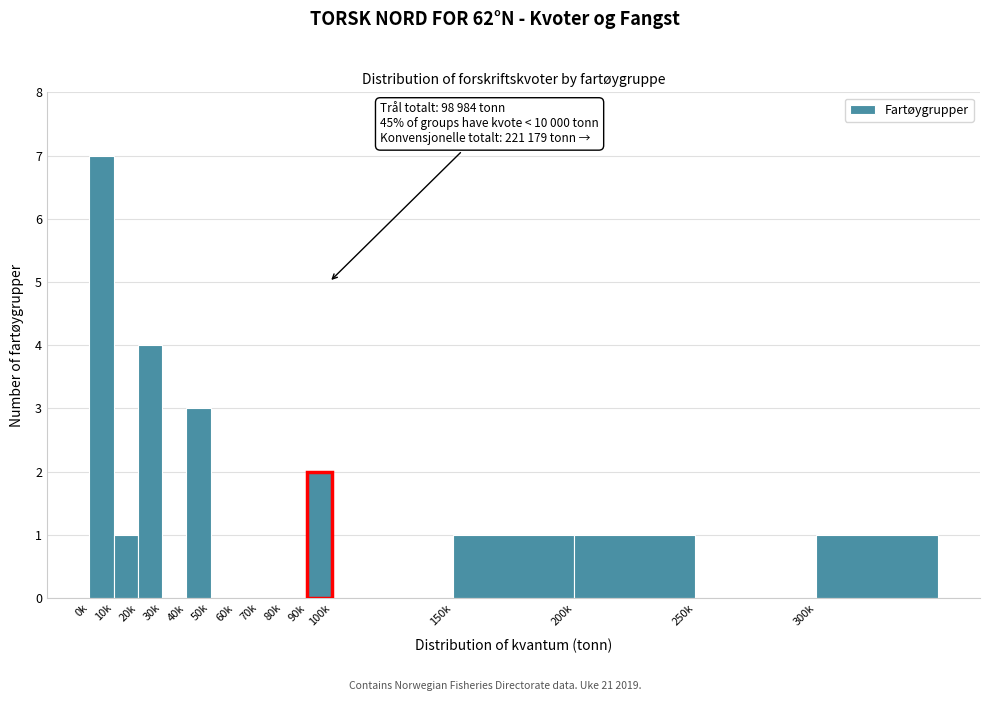

Reading right to left, transcribe all the data shown in this chart.

300k=1	250k=0	200k=1	150k=1	100k=0	90k=2	80k=0	70k=0	60k=0	50k=0	40k=3	30k=0	20k=4	10k=1	0k=7